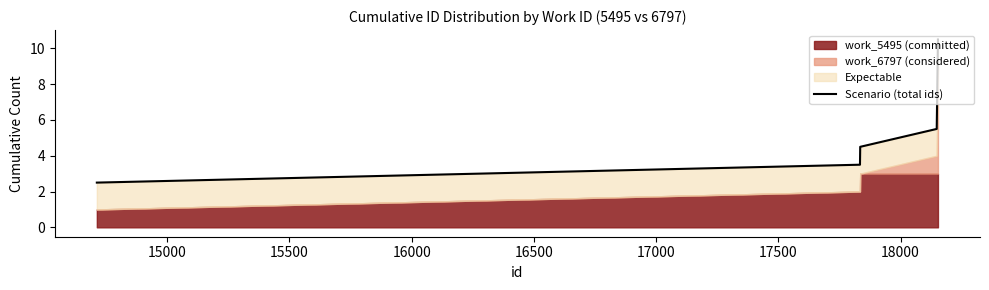

Which has a higher value, 18000 or 18500?

18500